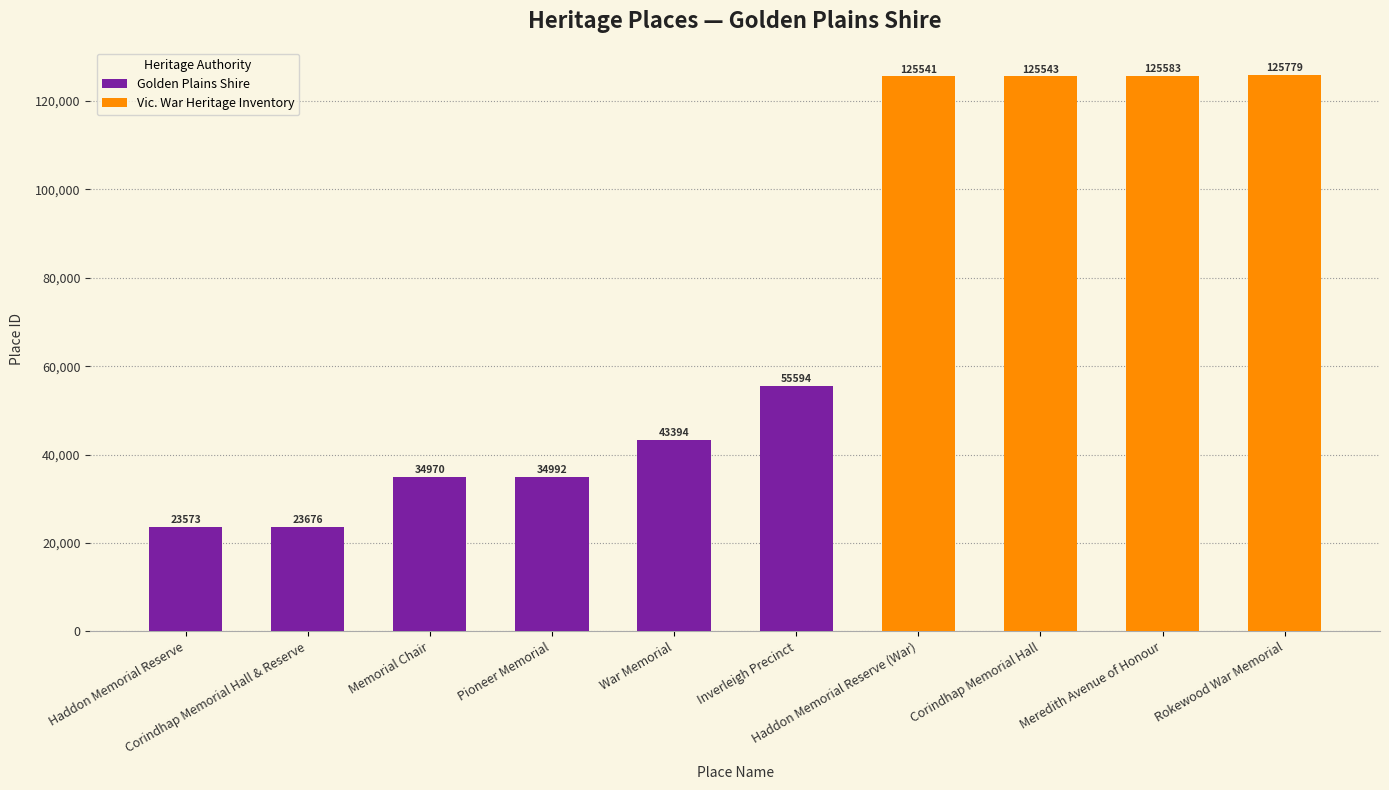

Are the bars grouped side by side (vs. stacked)?

No